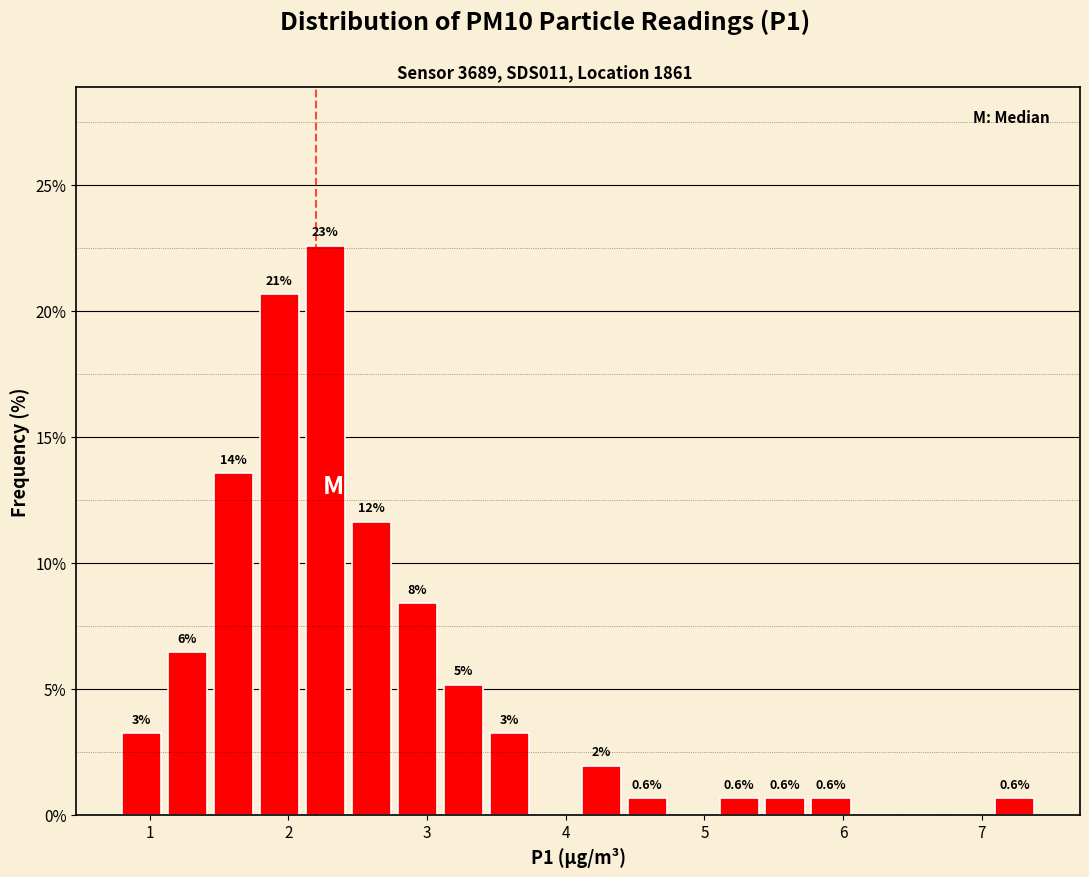

Read against the x-axis, roughly where is the centre of the tallest bar?

2.3